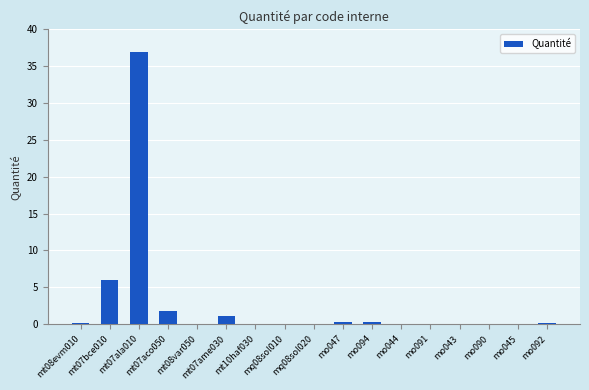

Reading left to right, list all the values displayed in this chart.

mt08evm010=0.1	mt07bce010=6.0	mt07ala010=37.0	mt07aco050=1.8	mt08var050=0.0	mt07ame030=1.1	mt10haf030=0.1	mq08sol010=0.0	mq08sol020=0.0	mo047=0.2	mo094=0.2	mo044=0.1	mo091=0.1	mo043=0.0	mo090=0.0	mo045=0.0	mo092=0.1